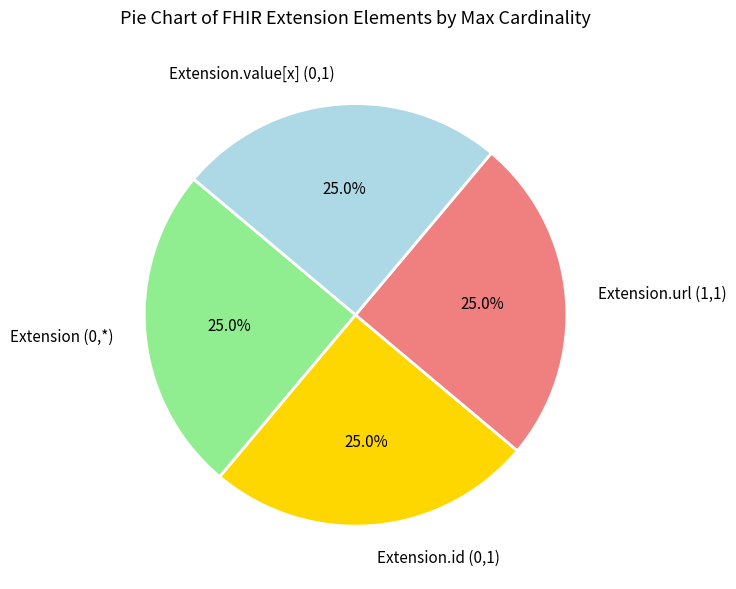

Approximately how many times larger is the value at Extension.url (1,1) compared to Extension (0,*)?

1.0